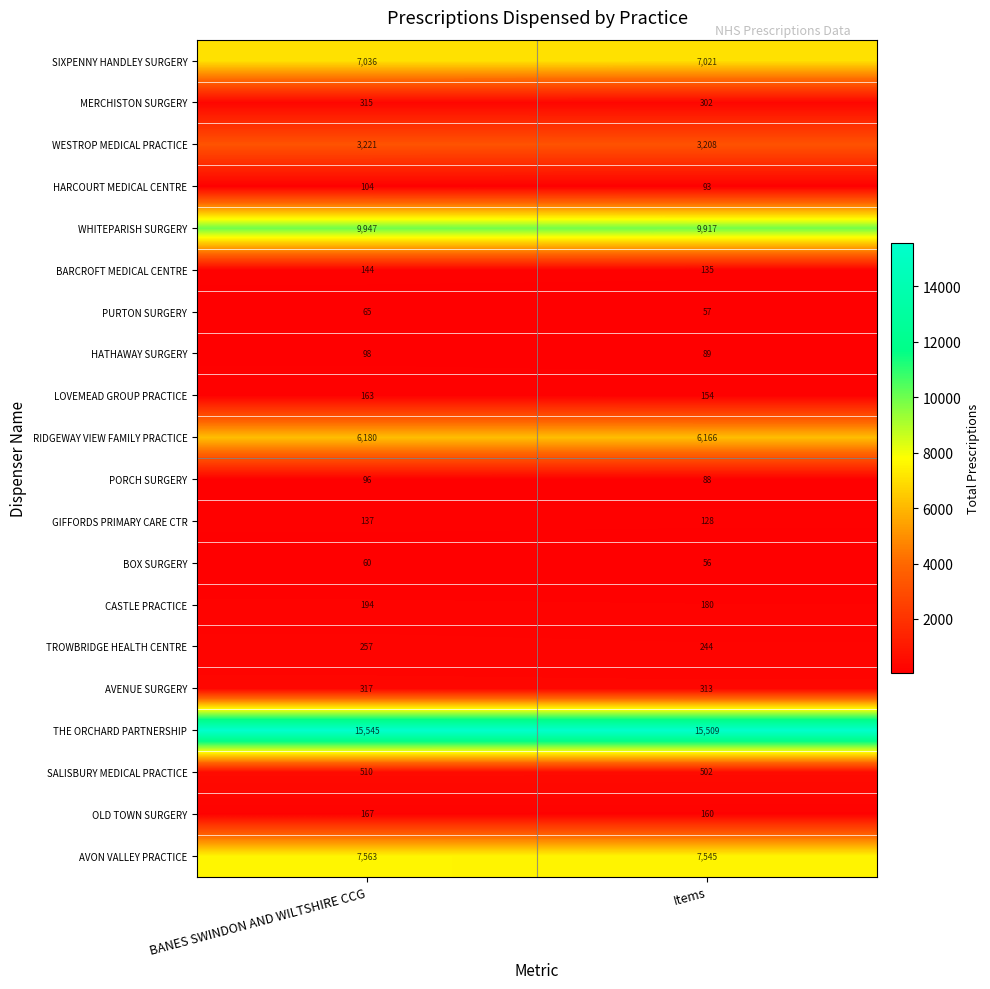

How many data points does each series have?

2